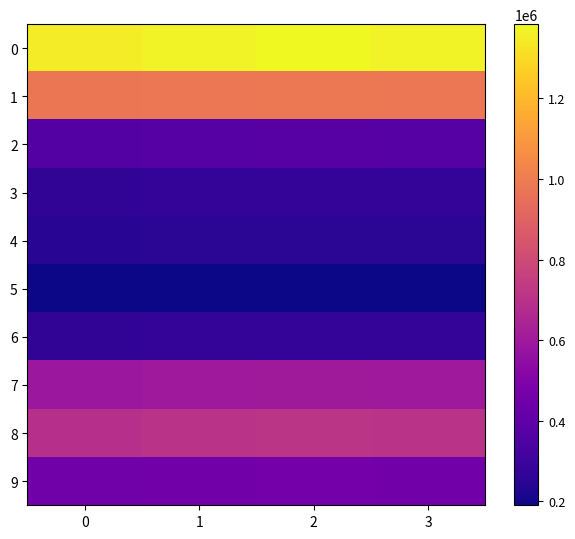

Rank the series at 2 from highest to lowest value.

0, 1, 8, 7, 9, 2, 3, 6, 4, 5